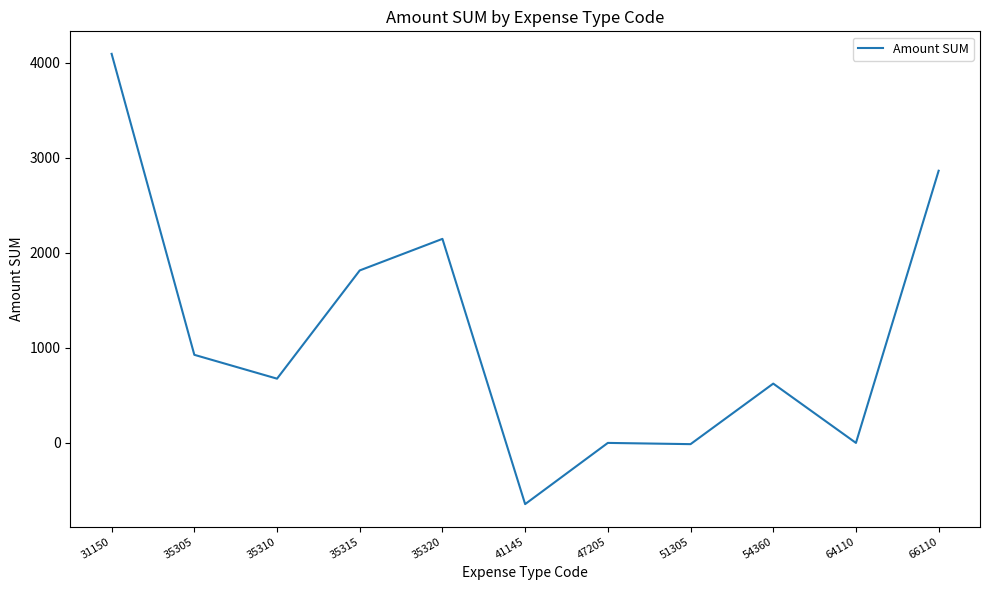

What is the change in value from 35315 to 66110?

+1049